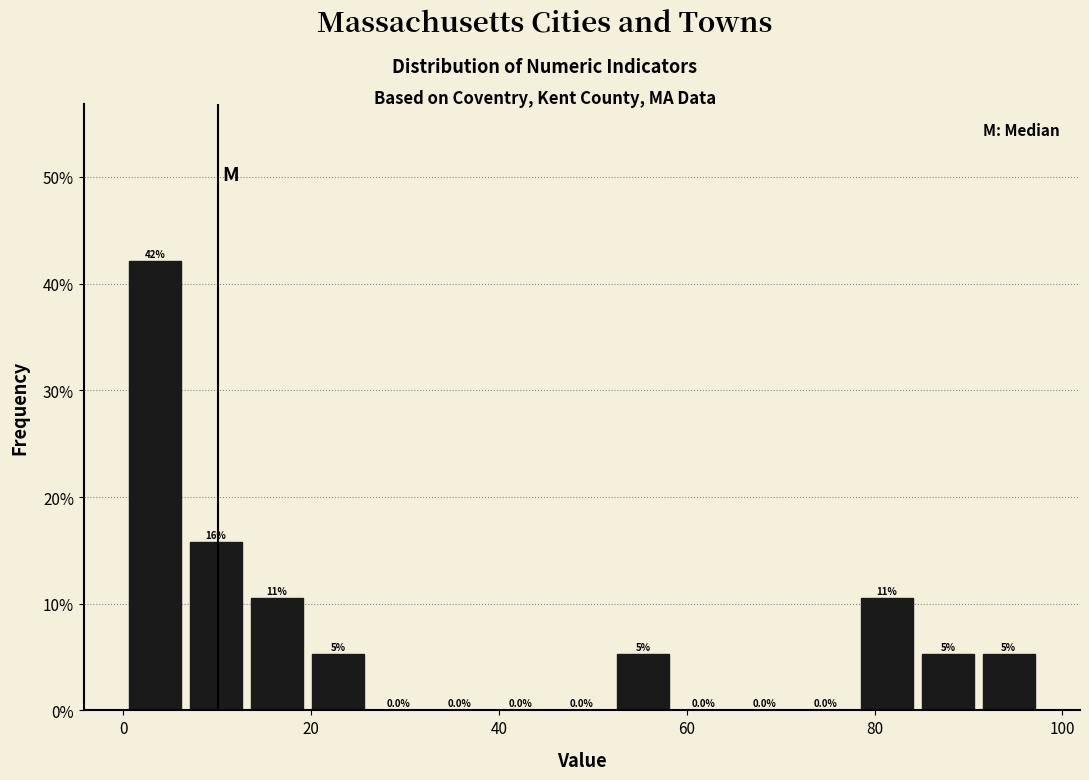

Read against the x-axis, roughly where is the centre of the tallest bar?

4